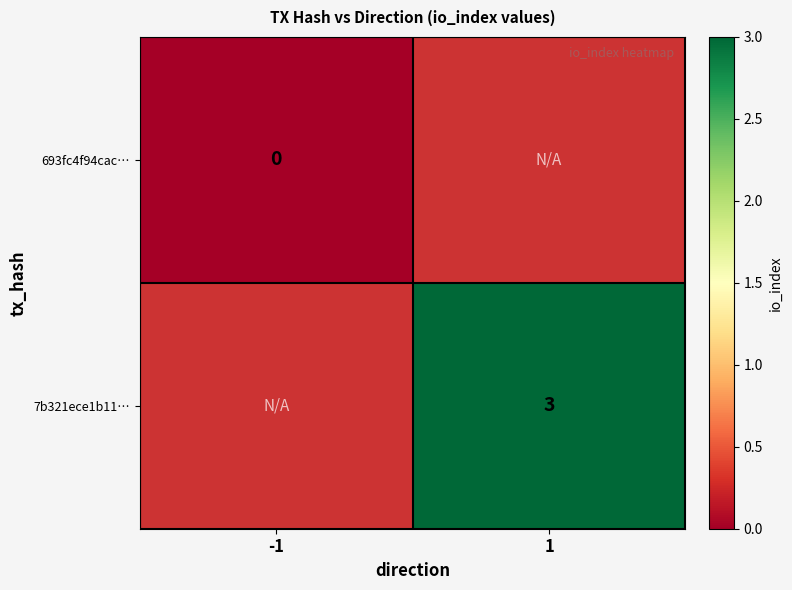

The value of 7b321ece1b11… at 1 is 3. True or false?

True